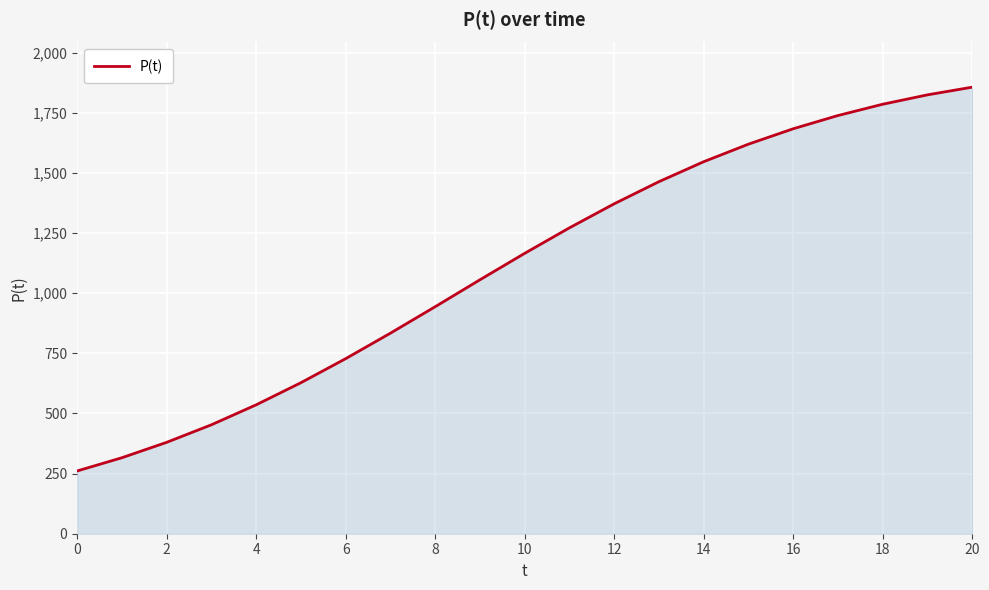

What is the smallest value displayed?

261